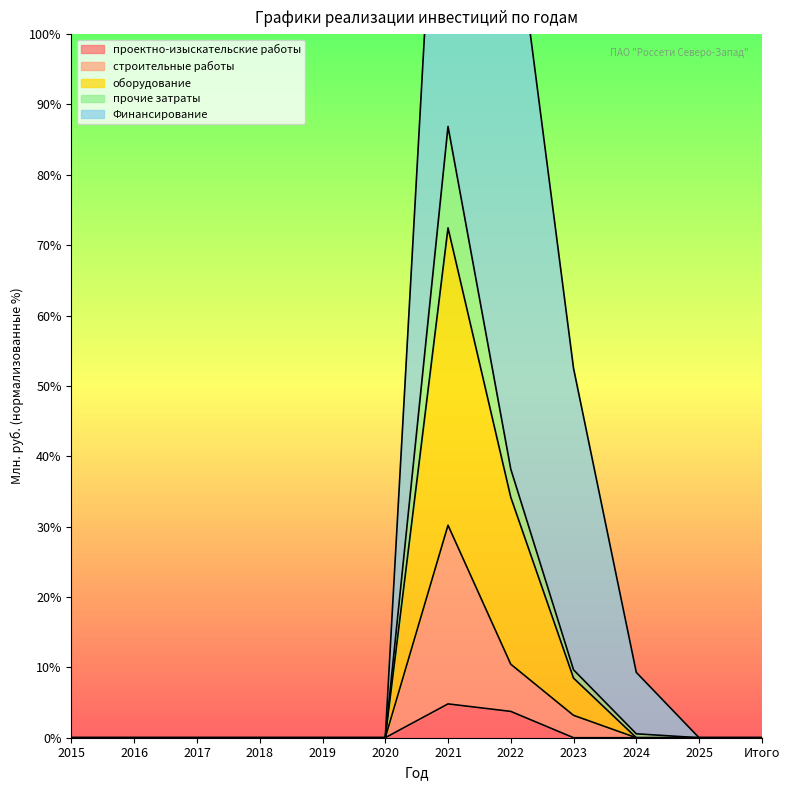

List the labels in order of оборудование value, largest first.

2021, 2022, 2023, 2015, 2016, 2017, 2018, 2019, 2020, 2024, 2025, Итого